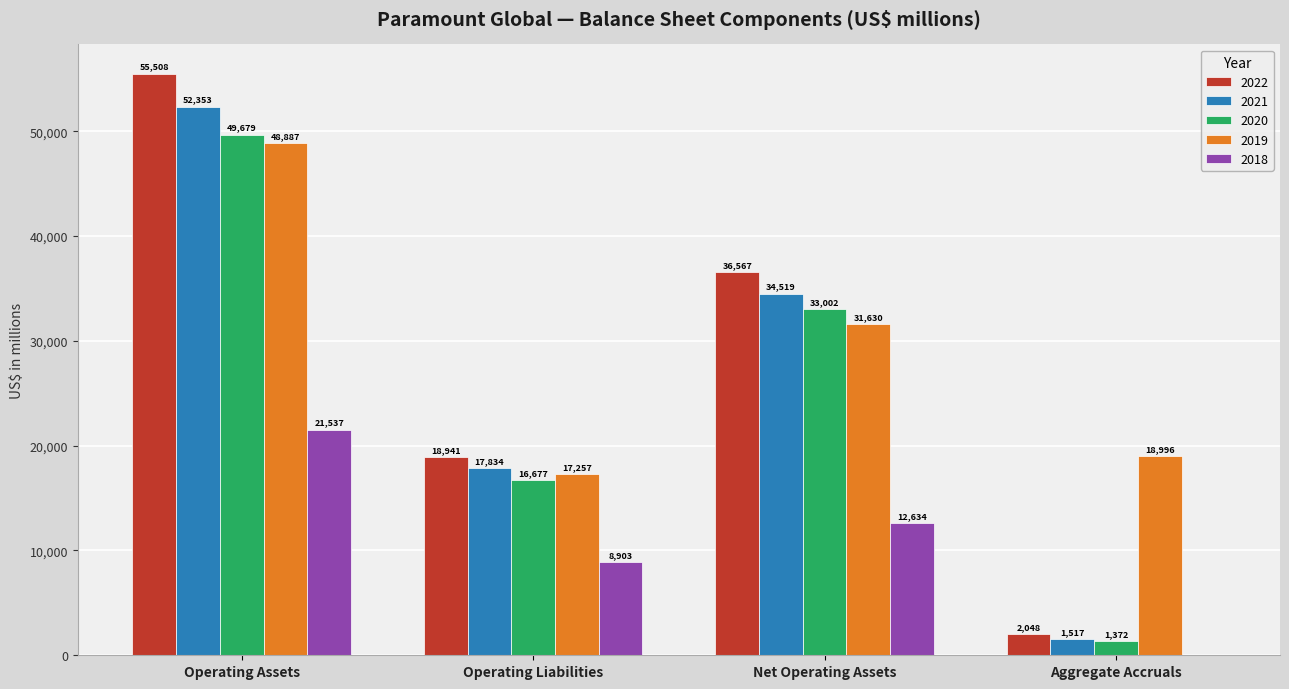

Reading left to right, extract all data points from this chart.

2022: 55508	18941	36567	2048
2021: 52353	17834	34519	1517
2020: 49679	16677	33002	1372
2019: 48887	17257	31630	18996
2018: 21537	8903	12634	0